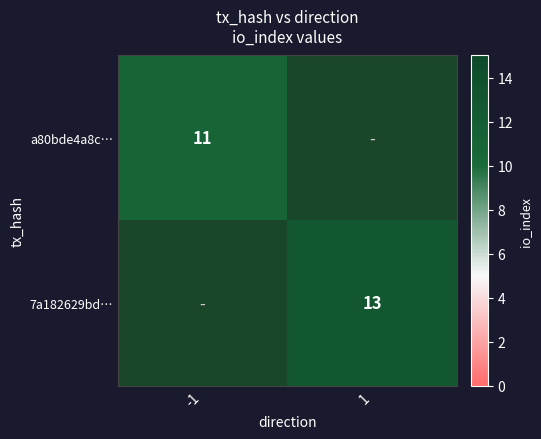

Is it true that a80bde4a8c… equals 11 at -1?

True